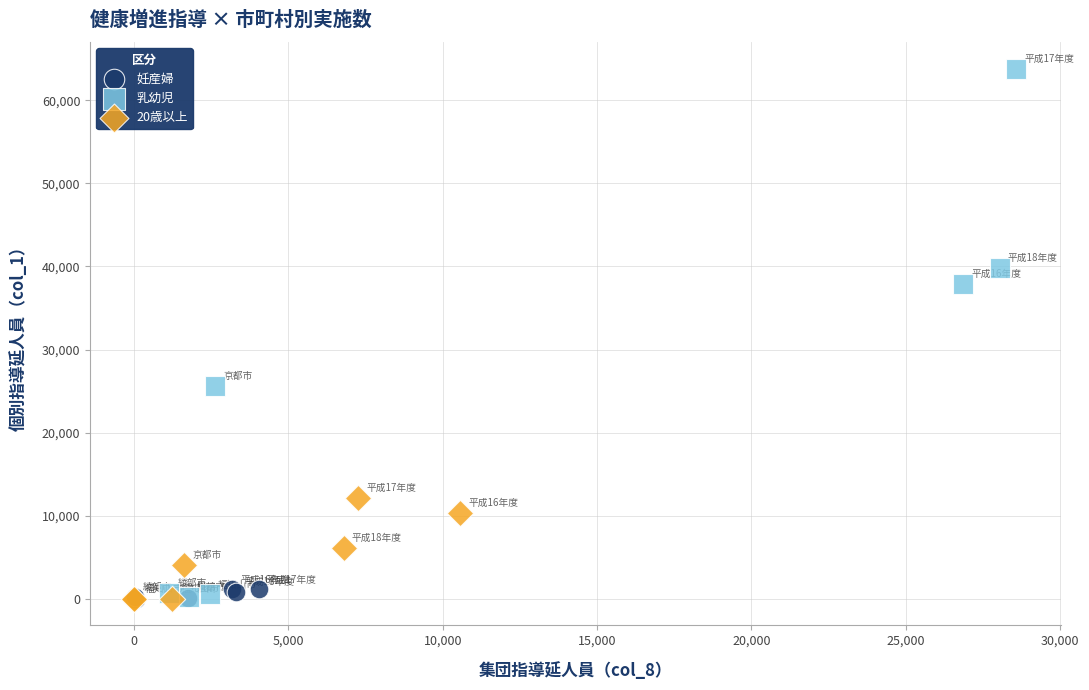

Which series contains the highest Y value?

乳幼児